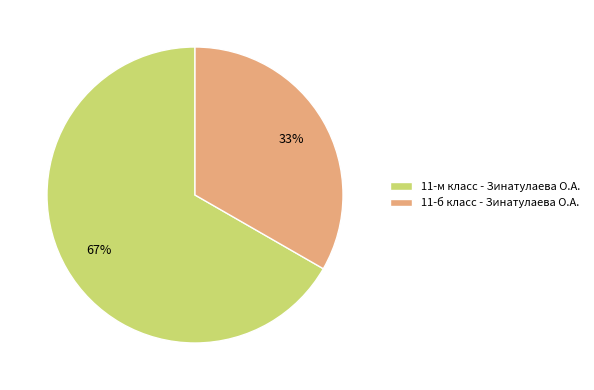

How many segments does this pie chart have?

2